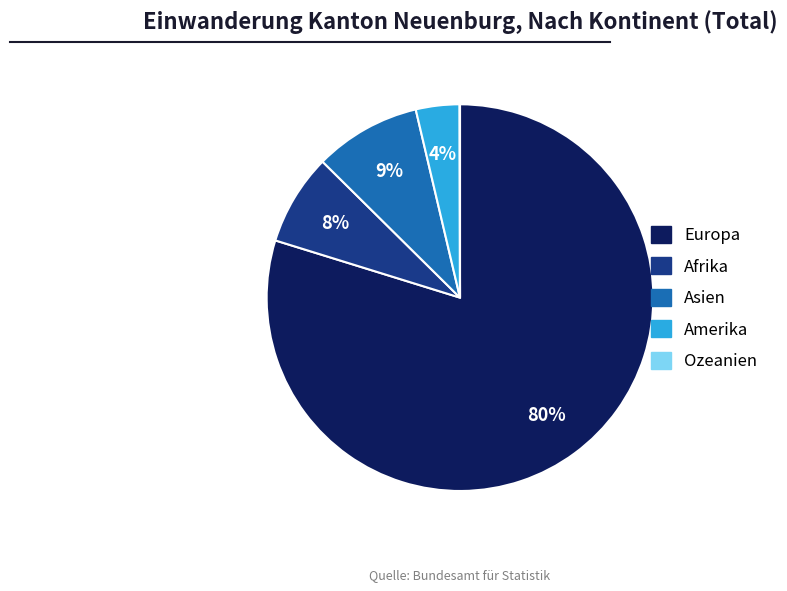

To the nearest percent, what portion does Afrika represent?

8%